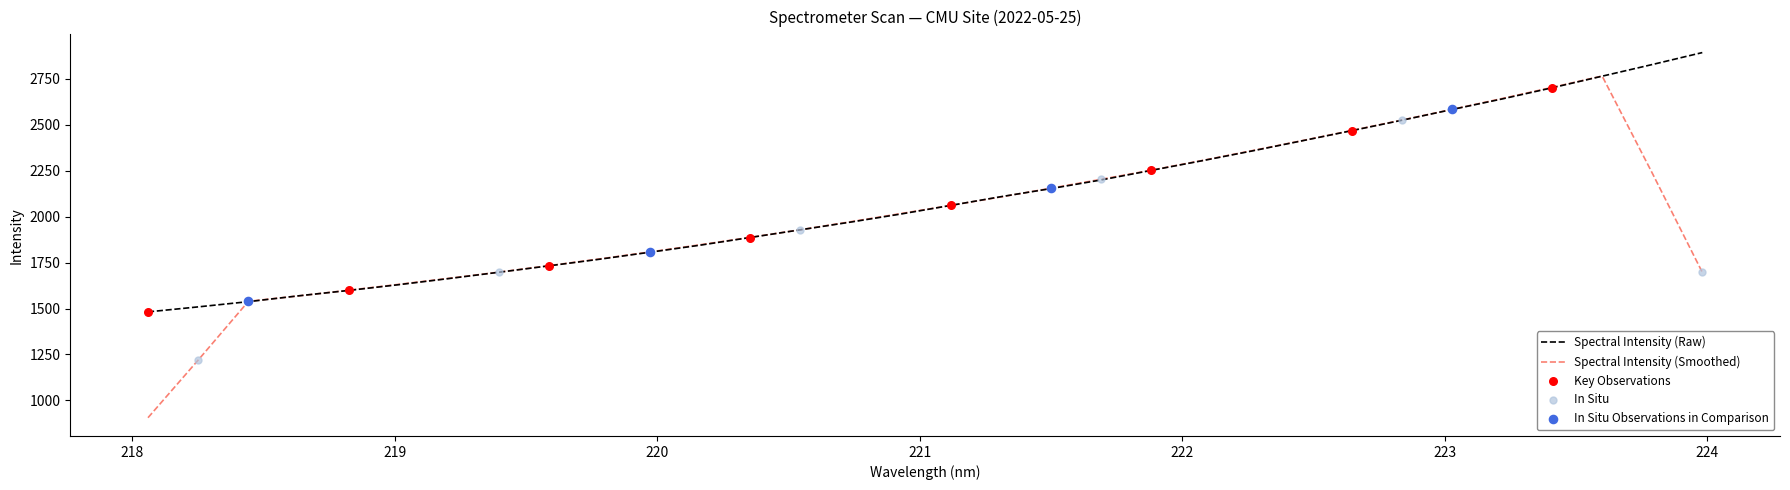

Which series has the widest spread of values?

Spectral Intensity (Smoothed)